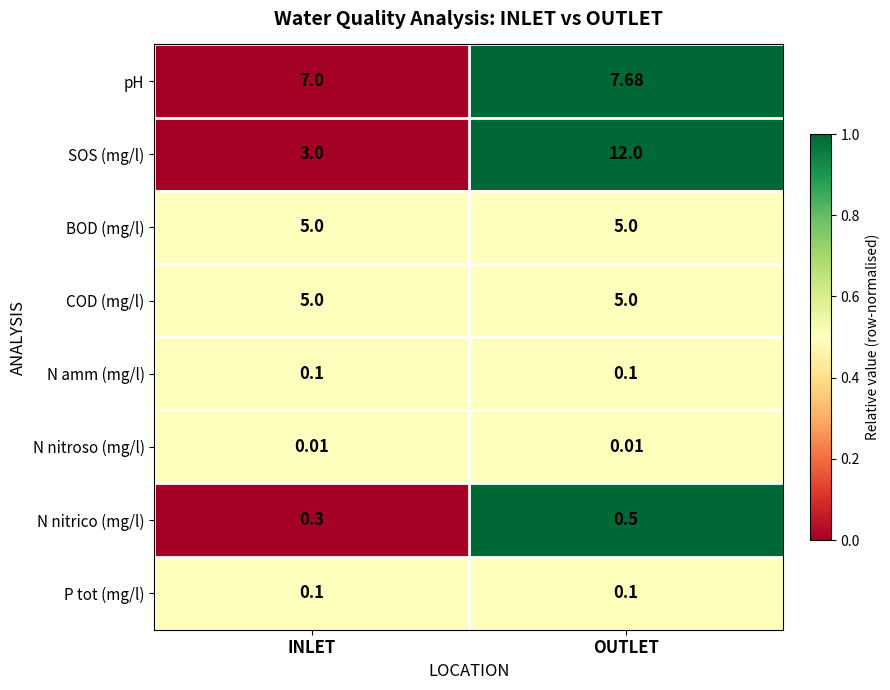

At how many categories does at least one series exceed 0?

2